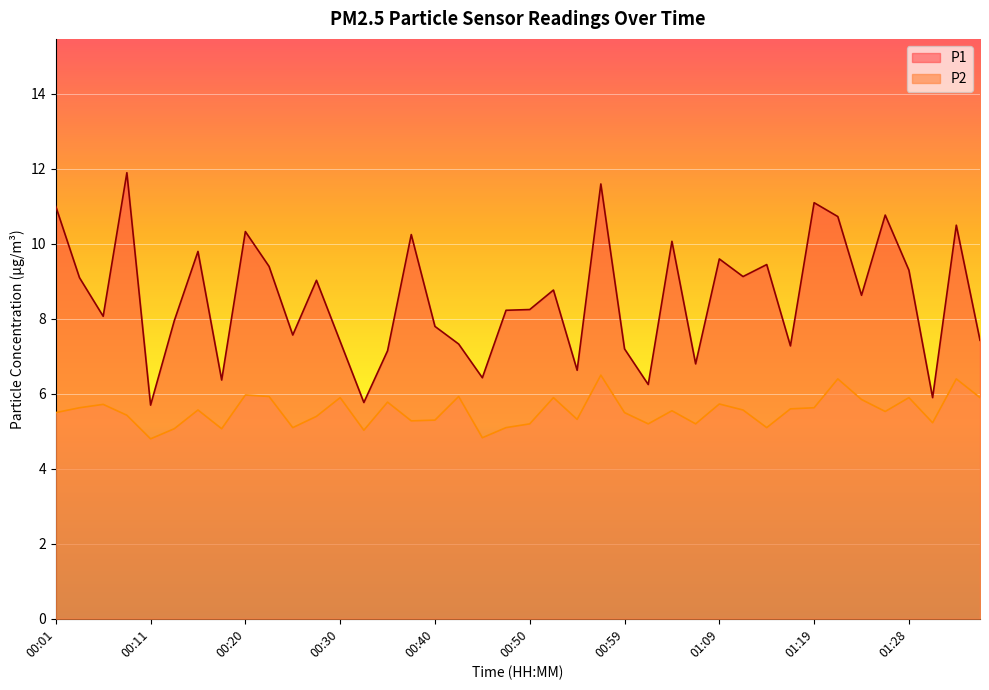

Rank the series by their maximum value, from highest to lowest.

P1, P2